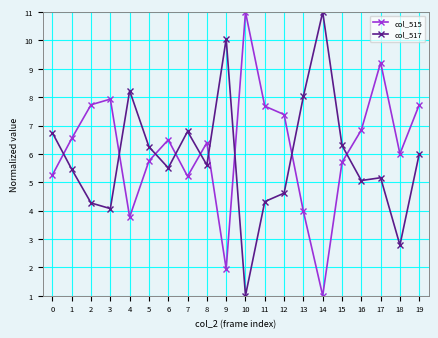

What is the sum of the col_515 values at 14 and 16?

7.8